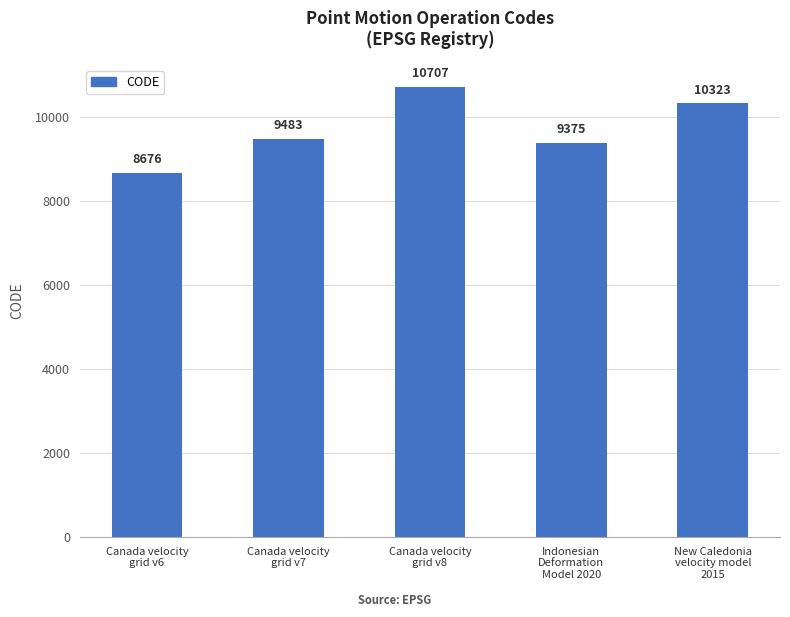

What is the smallest value displayed?

8676